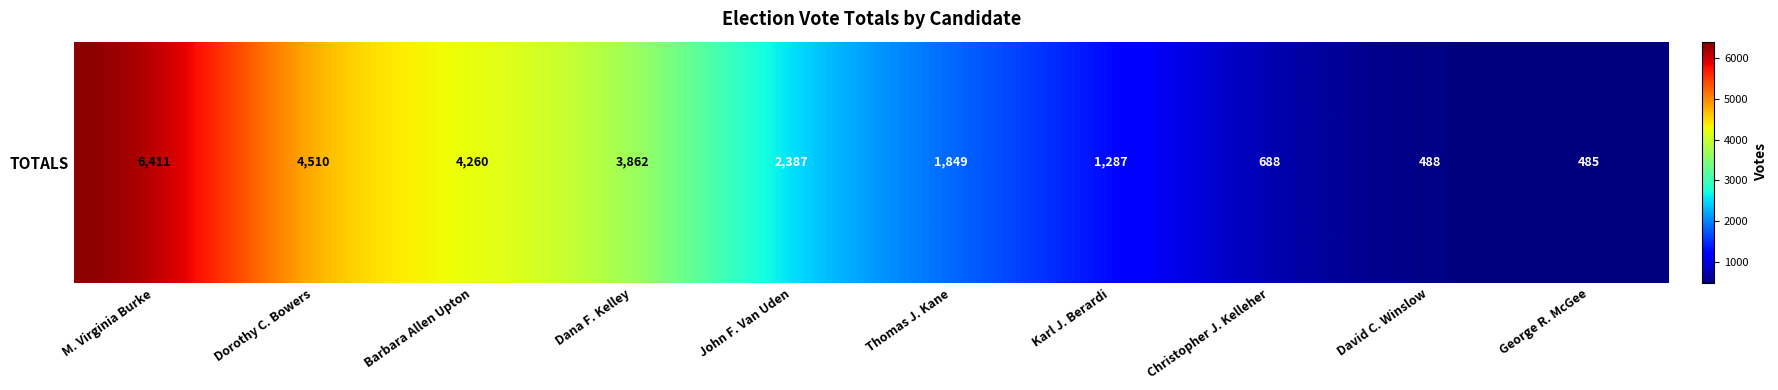

Reading left to right, transcribe all the data shown in this chart.

M. Virginia Burke=6411	Dorothy C. Bowers=4510	Barbara Allen Upton=4260	Dana F. Kelley=3862	John F. Van Uden=2387	Thomas J. Kane=1849	Karl J. Berardi=1287	Christopher J. Kelleher=688	David C. Winslow=488	George R. McGee=485